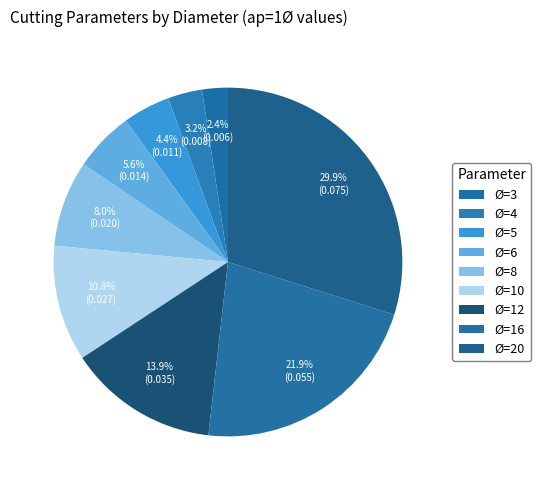

To the nearest percent, what is the combined percentage of Ø=4 and Ø=5?

8%